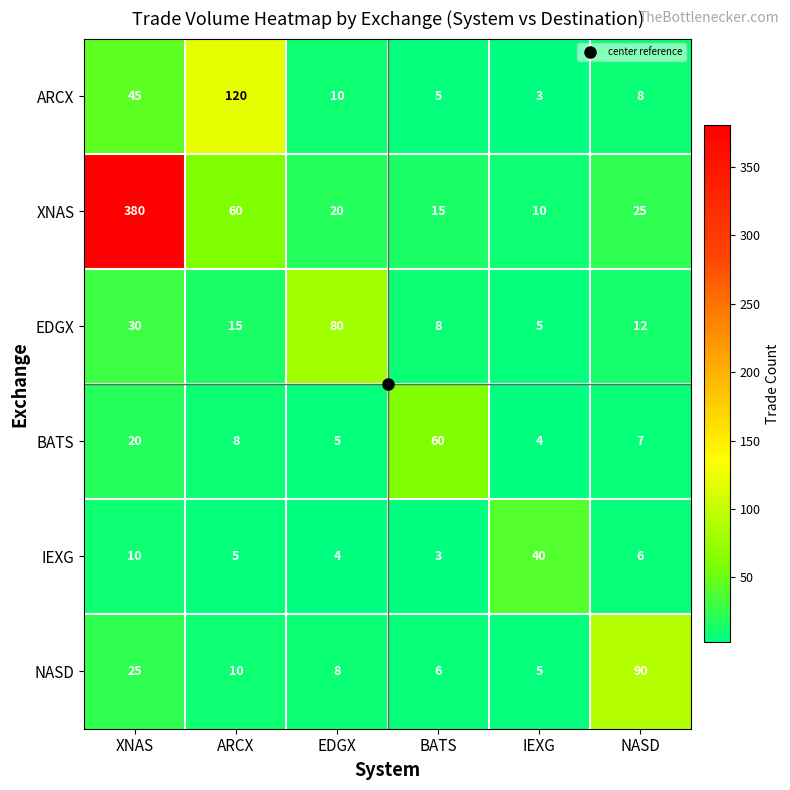

What is the smallest value displayed?

3